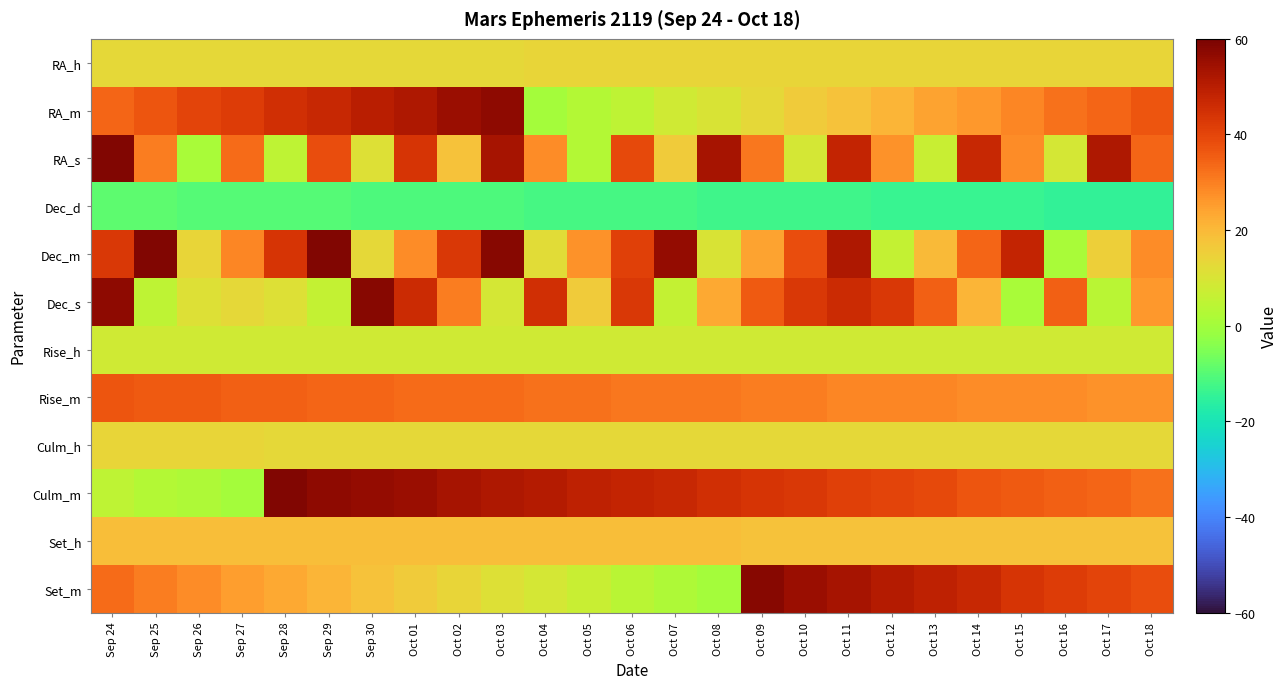

Reading right to left, transcribe all the data shown in this chart.

RA_h: Oct 18=14	Oct 17=14	Oct 16=14	Oct 15=14	Oct 14=14	Oct 13=14	Oct 12=14	Oct 11=14	Oct 10=14	Oct 09=14	Oct 08=14	Oct 07=14	Oct 06=14	Oct 05=14	Oct 04=14	Oct 03=13	Oct 02=13	Oct 01=13	Sep 30=13	Sep 29=13	Sep 28=13	Sep 27=13	Sep 26=13	Sep 25=13	Sep 24=13
RA_m: Oct 18=37	Oct 17=34	Oct 16=32	Oct 15=29	Oct 14=26	Oct 13=24	Oct 12=21	Oct 11=18	Oct 10=16	Oct 09=13	Oct 08=10	Oct 07=8	Oct 06=5	Oct 05=3	Oct 04=0	Oct 03=57	Oct 02=55	Oct 01=52	Sep 30=50	Sep 29=47	Sep 28=45	Sep 27=42	Sep 26=40	Sep 25=37	Sep 24=34
RA_s: Oct 18=34	Oct 17=52	Oct 16=9	Oct 15=28	Oct 14=47	Oct 13=7	Oct 12=27	Oct 11=48	Oct 10=9	Oct 09=31	Oct 08=53	Oct 07=16	Oct 06=39	Oct 05=3	Oct 04=28	Oct 03=53	Oct 02=18	Oct 01=44	Sep 30=11	Sep 29=38	Sep 28=5	Sep 27=33	Sep 26=1	Sep 25=30	Sep 24=59
Dec_d: Oct 18=-15	Oct 17=-15	Oct 16=-15	Oct 15=-14	Oct 14=-14	Oct 13=-14	Oct 12=-14	Oct 11=-13	Oct 10=-13	Oct 09=-13	Oct 08=-13	Oct 07=-12	Oct 06=-12	Oct 05=-12	Oct 04=-12	Oct 03=-11	Oct 02=-11	Oct 01=-11	Sep 30=-11	Sep 29=-10	Sep 28=-10	Sep 27=-10	Sep 26=-10	Sep 25=-9	Sep 24=-9
Dec_m: Oct 18=28	Oct 17=15	Oct 16=1	Oct 15=48	Oct 14=34	Oct 13=20	Oct 12=6	Oct 11=52	Oct 10=38	Oct 09=24	Oct 08=10	Oct 07=56	Oct 06=41	Oct 05=27	Oct 04=12	Oct 03=58	Oct 02=43	Oct 01=28	Sep 30=13	Sep 29=59	Sep 28=44	Sep 27=29	Sep 26=14	Sep 25=59	Sep 24=43
Dec_s: Oct 18=26	Oct 17=4	Oct 16=35	Oct 15=1	Oct 14=21	Oct 13=35	Oct 12=43	Oct 11=46	Oct 10=43	Oct 09=36	Oct 08=23	Oct 07=6	Oct 06=43	Oct 05=16	Oct 04=45	Oct 03=9	Oct 02=30	Oct 01=46	Sep 30=58	Sep 29=6	Sep 28=11	Sep 27=13	Sep 26=11	Sep 25=5	Sep 24=57
Rise_h: Oct 18=8	Oct 17=8	Oct 16=8	Oct 15=8	Oct 14=8	Oct 13=8	Oct 12=8	Oct 11=8	Oct 10=8	Oct 09=8	Oct 08=8	Oct 07=8	Oct 06=8	Oct 05=8	Oct 04=8	Oct 03=8	Oct 02=8	Oct 01=8	Sep 30=8	Sep 29=8	Sep 28=8	Sep 27=8	Sep 26=8	Sep 25=8	Sep 24=8
Rise_m: Oct 18=27	Oct 17=27	Oct 16=28	Oct 15=28	Oct 14=28	Oct 13=29	Oct 12=29	Oct 11=29	Oct 10=30	Oct 09=30	Oct 08=31	Oct 07=31	Oct 06=31	Oct 05=32	Oct 04=32	Oct 03=33	Oct 02=33	Oct 01=33	Sep 30=34	Sep 29=34	Sep 28=35	Sep 27=35	Sep 26=36	Sep 25=36	Sep 24=37
Culm_h: Oct 18=13	Oct 17=13	Oct 16=13	Oct 15=13	Oct 14=13	Oct 13=13	Oct 12=13	Oct 11=13	Oct 10=13	Oct 09=13	Oct 08=13	Oct 07=13	Oct 06=13	Oct 05=13	Oct 04=13	Oct 03=13	Oct 02=13	Oct 01=13	Sep 30=13	Sep 29=13	Sep 28=13	Sep 27=14	Sep 26=14	Sep 25=14	Sep 24=14
Culm_m: Oct 18=32	Oct 17=34	Oct 16=35	Oct 15=36	Oct 14=37	Oct 13=39	Oct 12=40	Oct 11=41	Oct 10=43	Oct 09=44	Oct 08=45	Oct 07=47	Oct 06=48	Oct 05=49	Oct 04=51	Oct 03=52	Oct 02=53	Oct 01=55	Sep 30=56	Sep 29=57	Sep 28=59	Sep 27=0	Sep 26=2	Sep 25=3	Sep 24=5
Set_h: Oct 18=18	Oct 17=18	Oct 16=18	Oct 15=18	Oct 14=18	Oct 13=18	Oct 12=18	Oct 11=18	Oct 10=18	Oct 09=18	Oct 08=19	Oct 07=19	Oct 06=19	Oct 05=19	Oct 04=19	Oct 03=19	Oct 02=19	Oct 01=19	Sep 30=19	Sep 29=19	Sep 28=19	Sep 27=19	Sep 26=19	Sep 25=19	Sep 24=19
Set_m: Oct 18=38	Oct 17=40	Oct 16=42	Oct 15=44	Oct 14=47	Oct 13=49	Oct 12=51	Oct 11=53	Oct 10=55	Oct 09=58	Oct 08=0	Oct 07=2	Oct 06=4	Oct 05=7	Oct 04=9	Oct 03=11	Oct 02=14	Oct 01=16	Sep 30=18	Sep 29=21	Sep 28=23	Sep 27=25	Sep 26=28	Sep 25=30	Sep 24=33